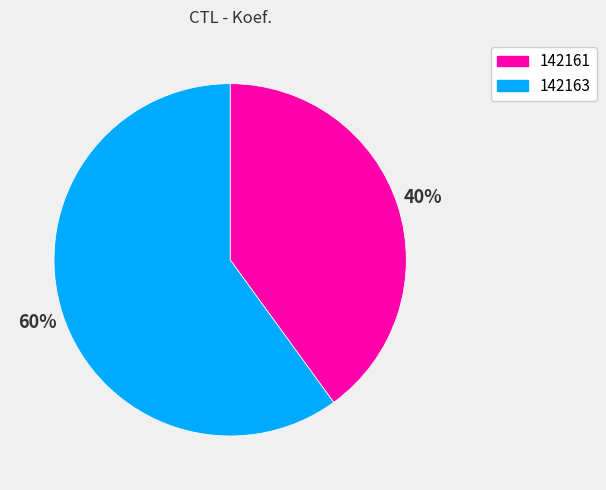

What percentage is the 142161 slice, to the nearest percent?

40%